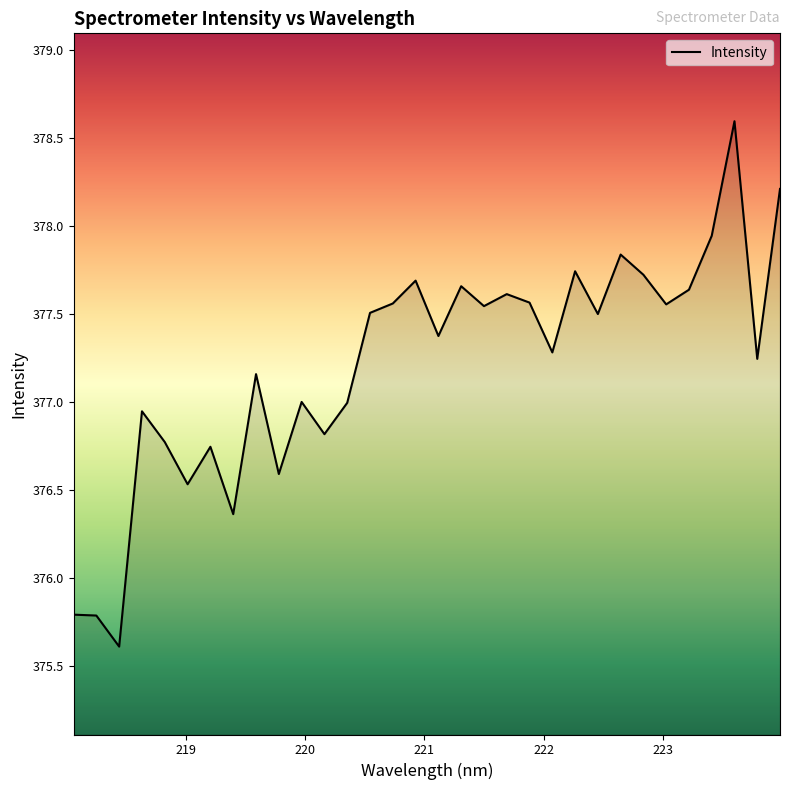

What is the maximum value shown in the chart?

378.6